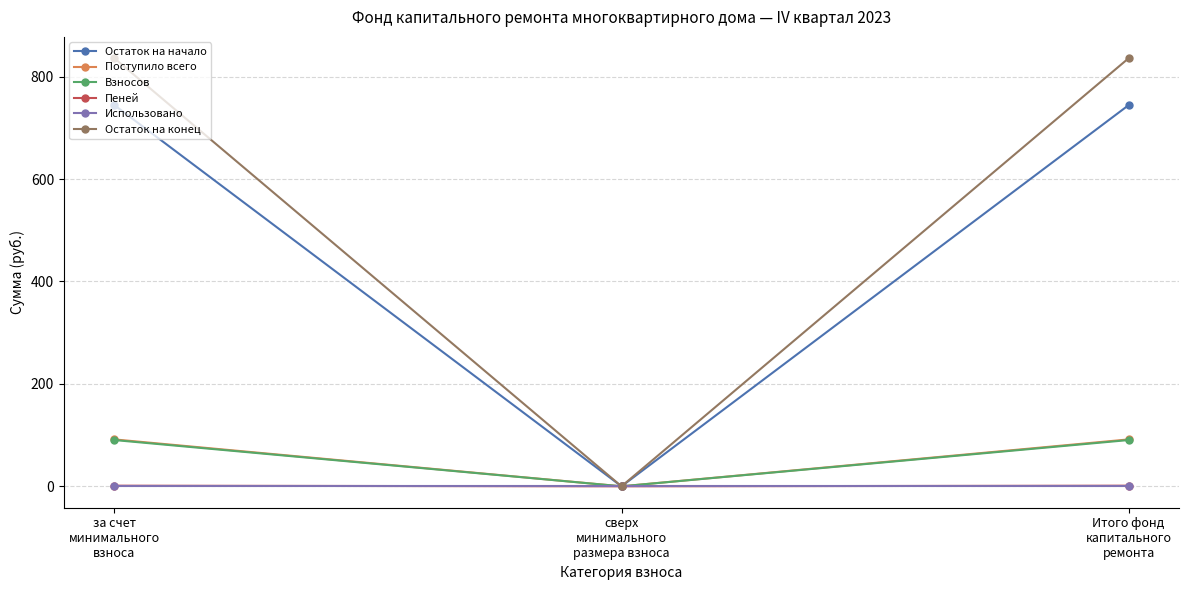

Which series has the widest spread of values?

Остаток на конец